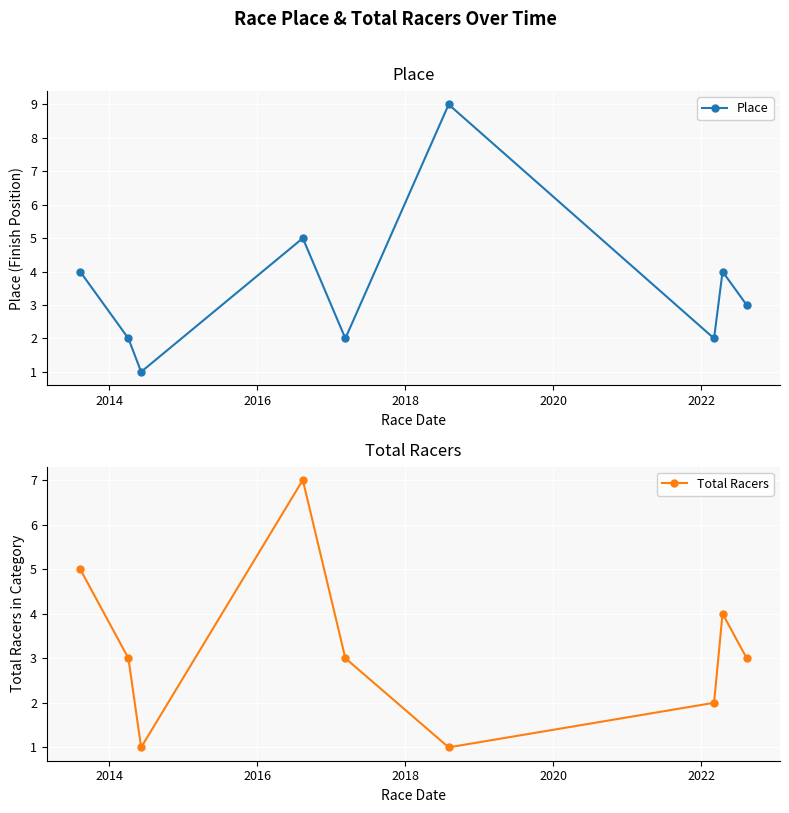

Count the number of categories in the chart.

9